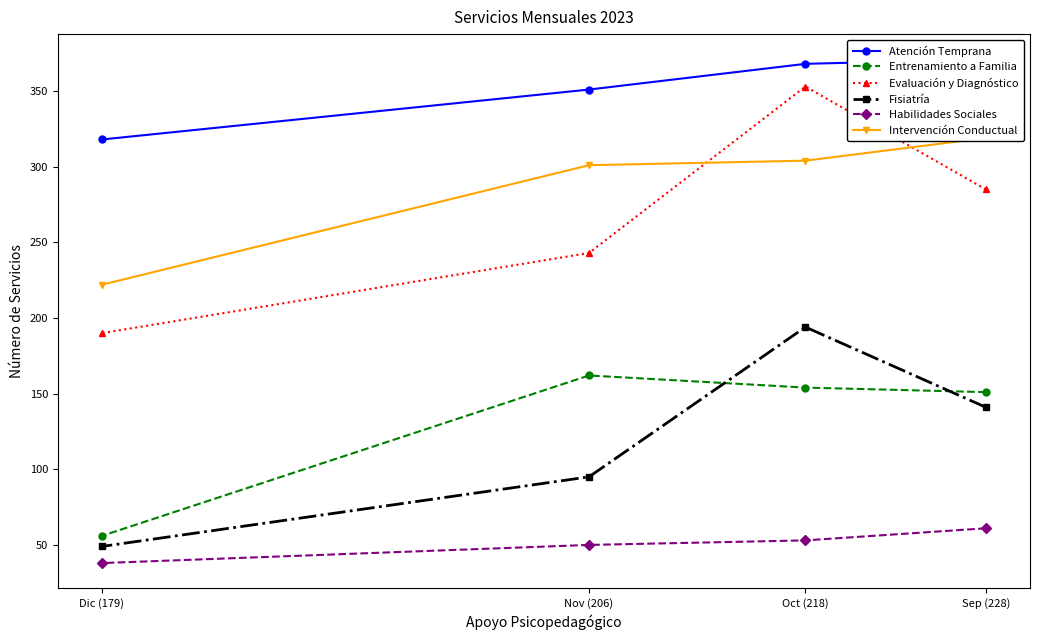

How many interior local peaks does the Fisiatría series have?

1